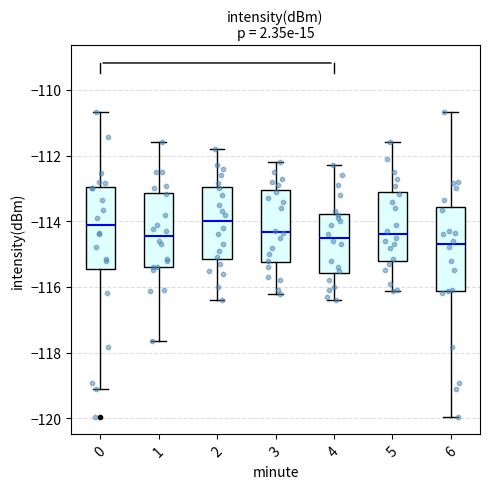

Reading left to right, transcribe this box plot: for each box, give where its median line is, the range the box spans, and where its two whiskers end, as read against the y-axis. The values are not printed on the chart, so give them approximately, as read against the axis.

0: median -114.2, box -115.4 to -113.0, whiskers -119.2 to -110.6
1: median -114.4, box -115.4 to -113.2, whiskers -117.6 to -111.6
2: median -114.0, box -115.2 to -113.0, whiskers -116.4 to -111.8
3: median -114.4, box -115.2 to -113.0, whiskers -116.2 to -112.2
4: median -114.4, box -115.6 to -113.8, whiskers -116.4 to -112.2
5: median -114.4, box -115.2 to -113.2, whiskers -116.2 to -111.6
6: median -114.6, box -116.2 to -113.6, whiskers -120.0 to -110.6